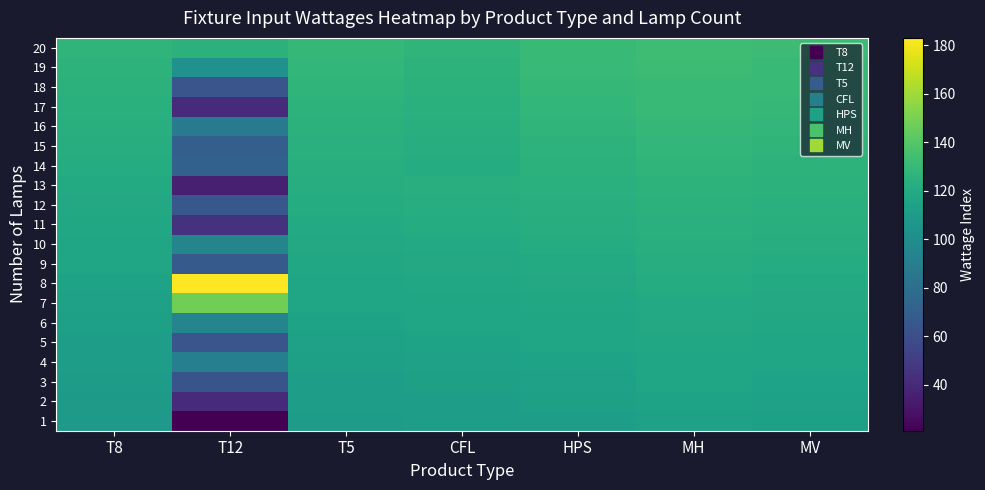

What is the spread (max minus min) of values at HPS?

19